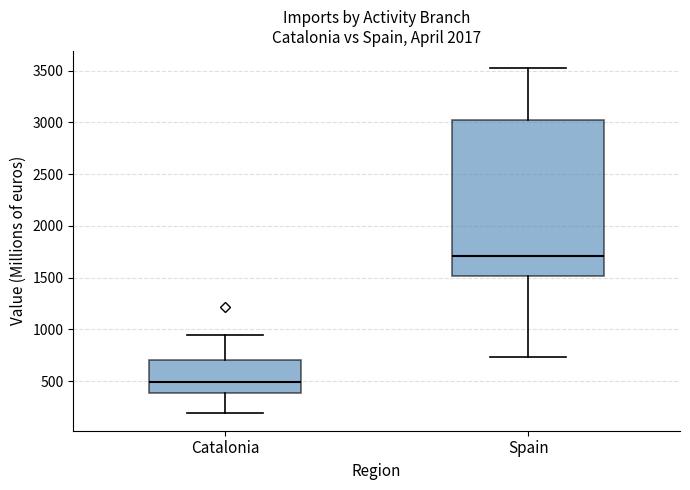

Where is the lower edge of the box for Spain on the y-axis? The values are not printed on the chart, so give them approximately, as read against the axis.

1500